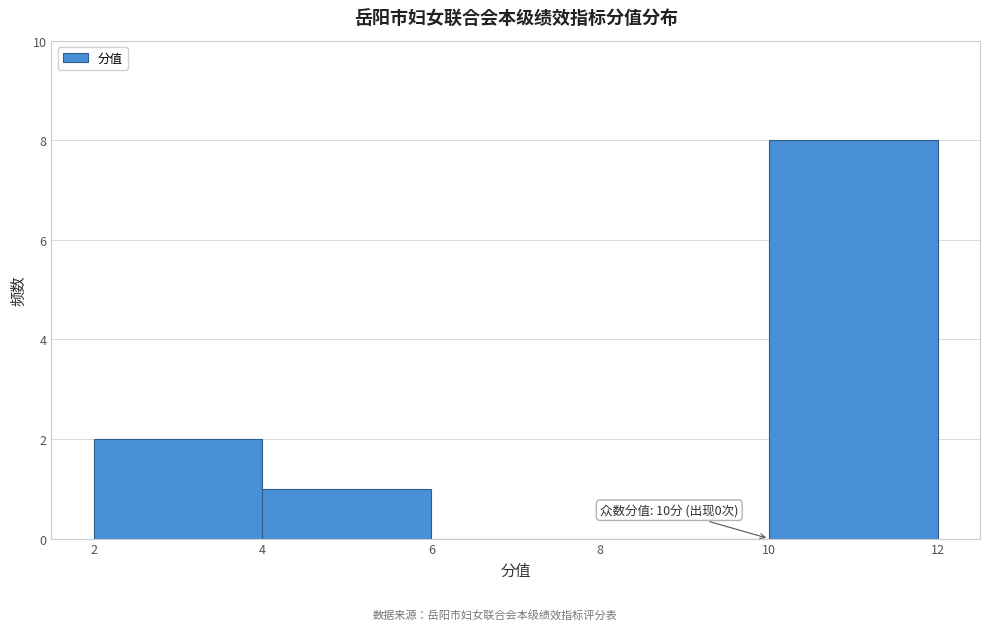

Which range on the x-axis has the tallest bar?

10 to 12